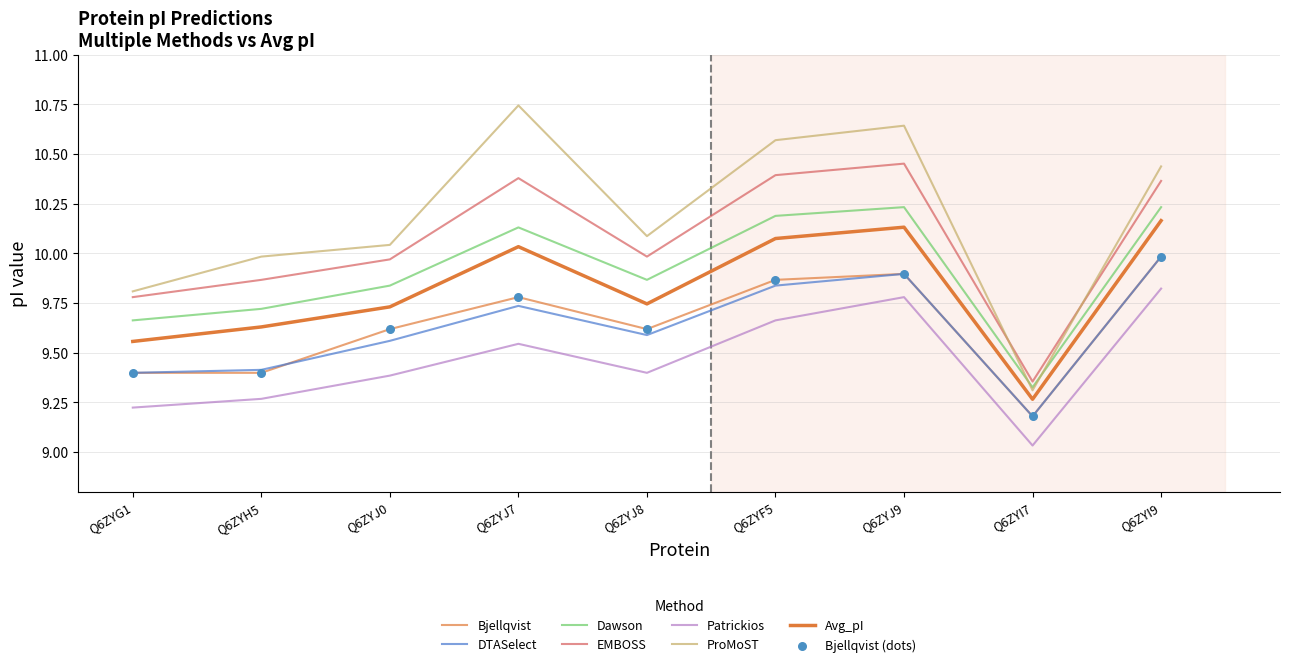

Does the chart have visible grid lines?

Yes